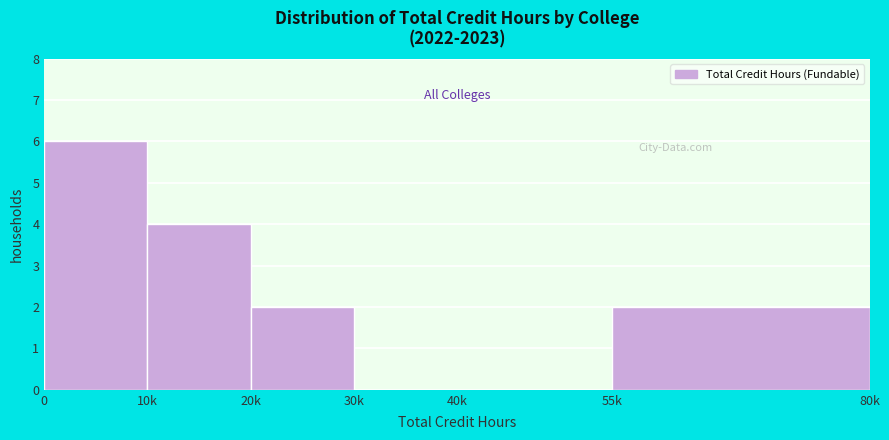

Reading left to right, what are all the values shown in this chart?

0=6	10k=4	20k=2	30k=0	40k=0	55k=2